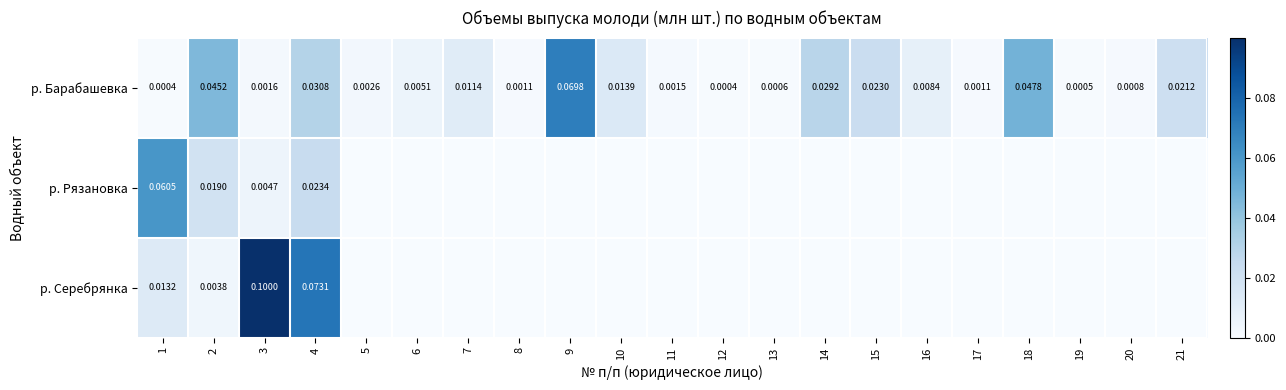

Rank the series by their maximum value, from highest to lowest.

р. Серебрянка, р. Барабашевка, р. Рязановка